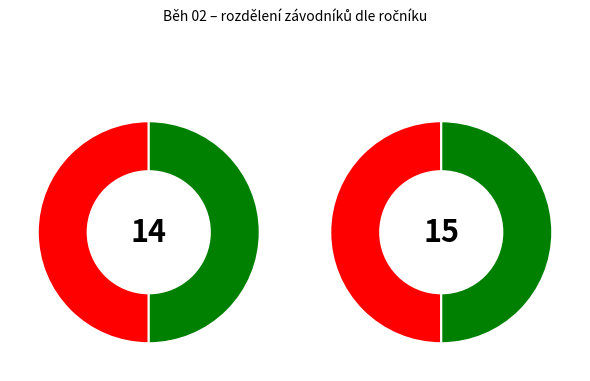

Is it true that Smolíková Klaudie is 39% of the pie?

False